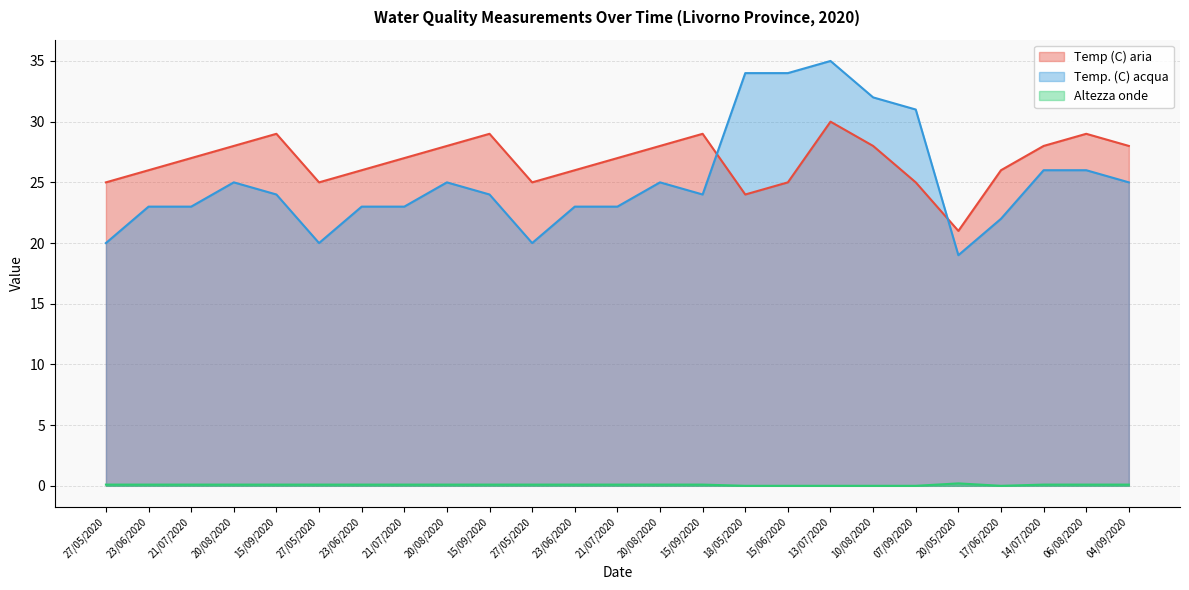

In Altezza onde, how many points are lower than both neighbors (excluding endpoints)?

1